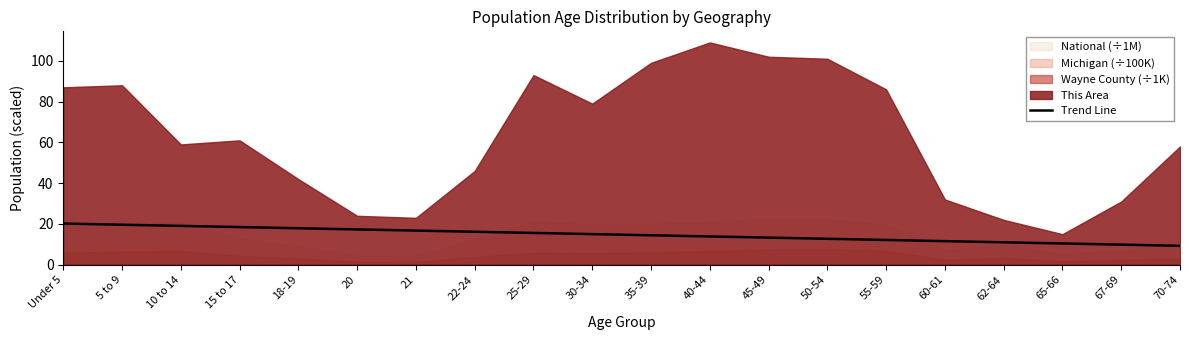

Approximately how many times larger is the value at 10 to 14 compared to 21?

1.1